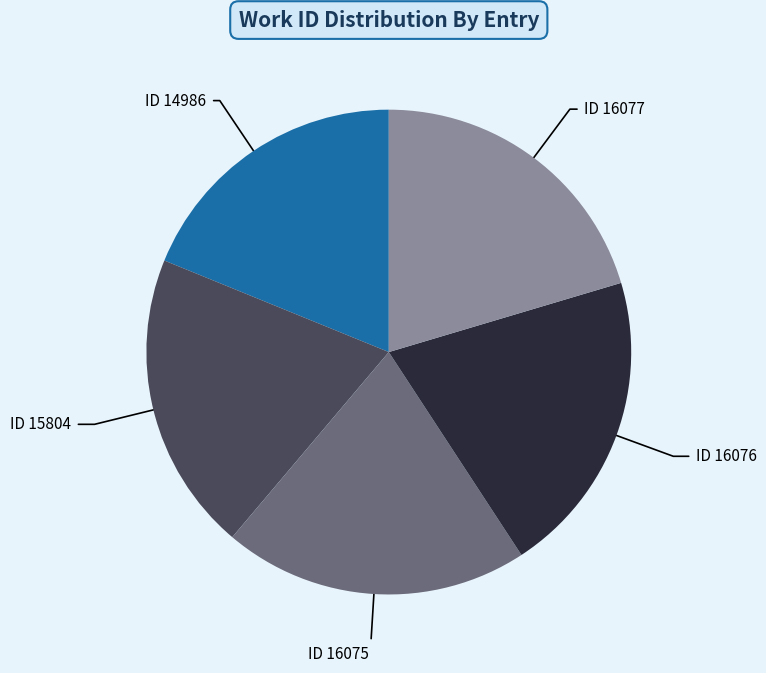

Is it true that ID 16076 is 20% of the pie?

True